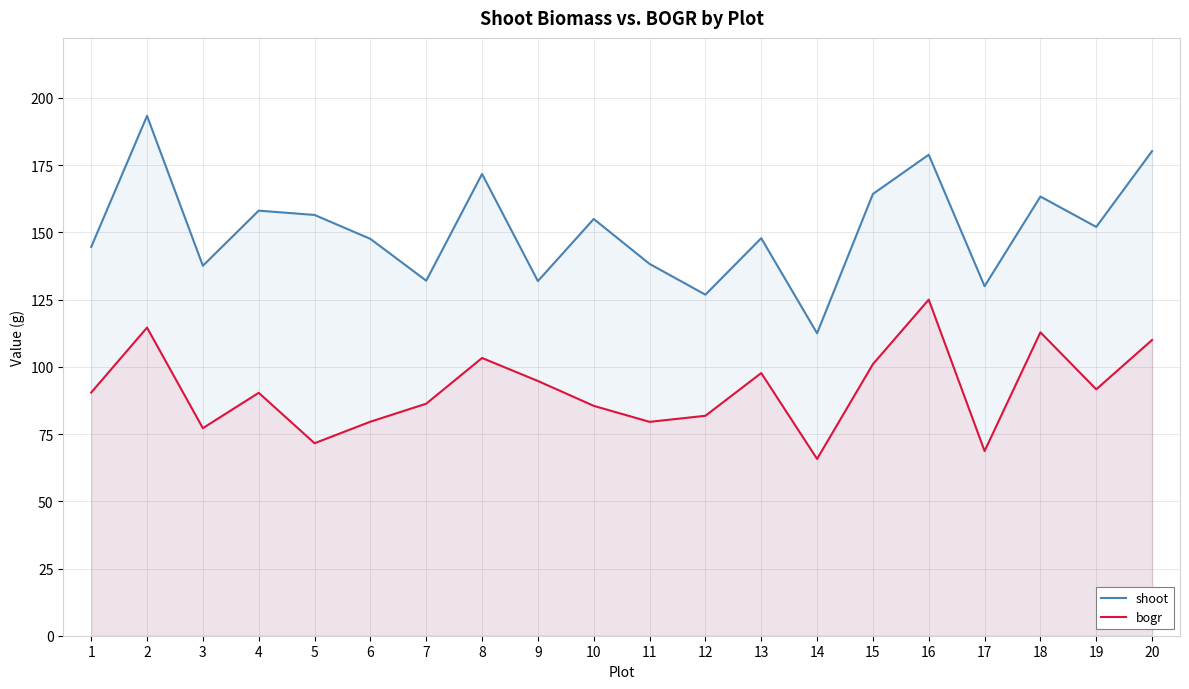

True or false: shoot and bogr cross at least once.

False